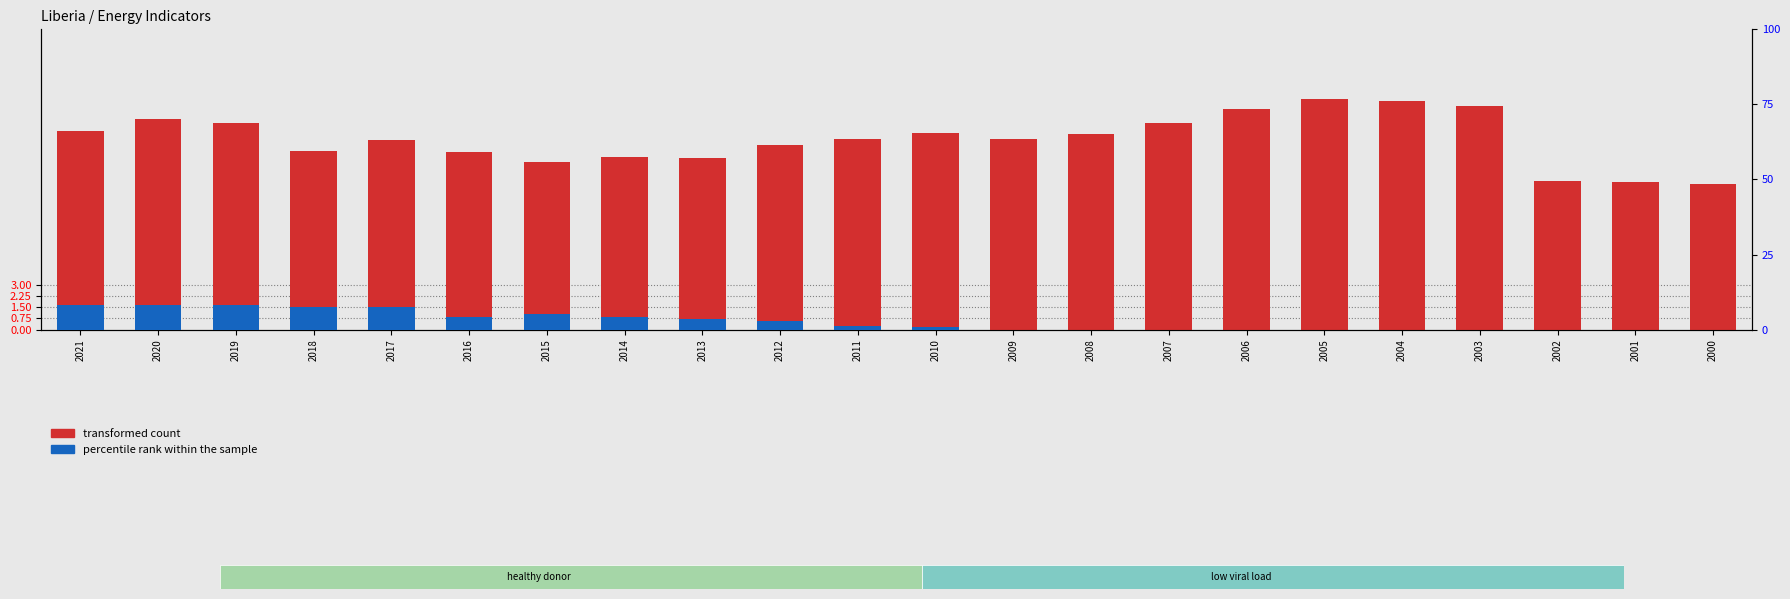

Reading left to right, extract all data points from this chart.

transformed count: 2021=13.2	2020=14.0	2019=13.8	2018=11.9	2017=12.6	2016=11.8	2015=11.2	2014=11.5	2013=11.4	2012=12.3	2011=12.7	2010=13.1	2009=12.7	2008=13.1	2007=13.7	2006=14.7	2005=15.3	2004=15.2	2003=14.9	2002=9.9	2001=9.9	2000=9.7
percentile rank within the sample: 2021=8.1	2020=8.1	2019=8.3	2018=7.7	2017=7.4	2016=4.1	2015=5.2	2014=4.1	2013=3.5	2012=2.8	2011=1.2	2010=1.0	2009=0.0	2008=0.0	2007=0.0	2006=0.0	2005=0.0	2004=0.0	2003=0.0	2002=0.0	2001=0.0	2000=0.0